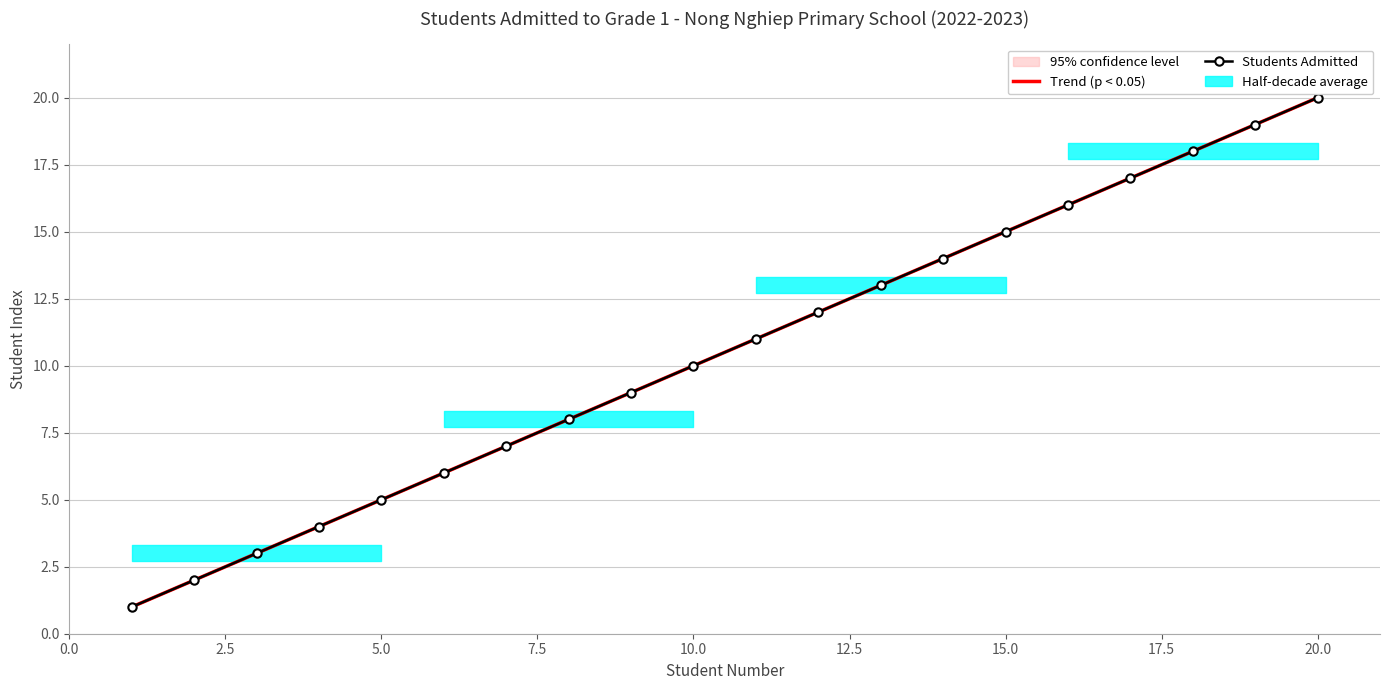

True or false: Students Admitted and Trend (p < 0.05) cross at least once.

False